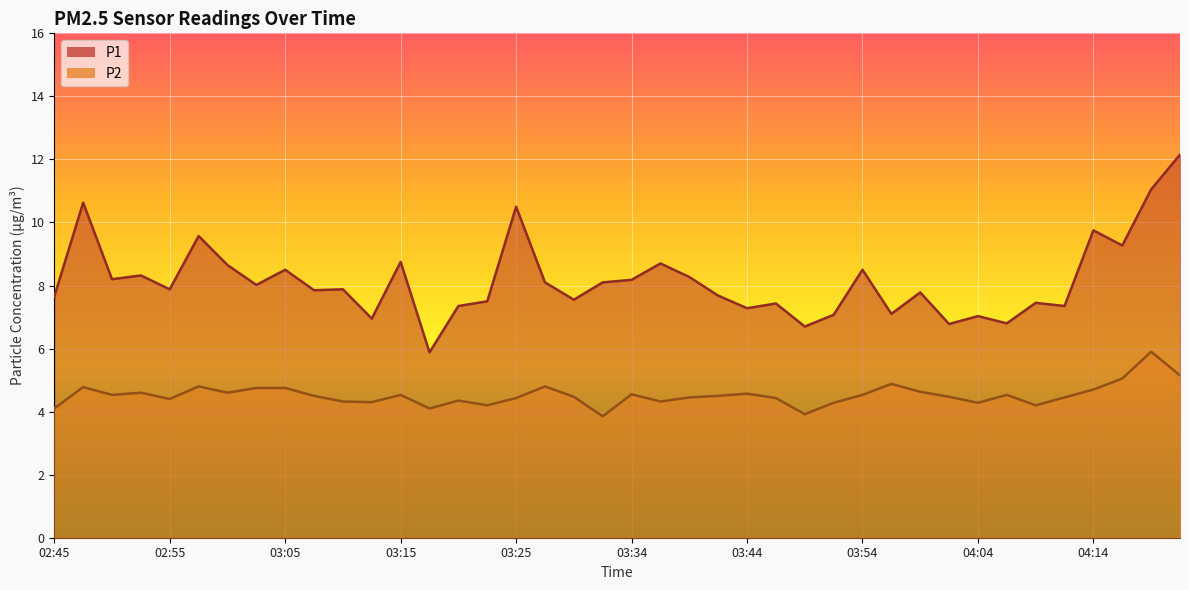

Is it true that P1 equals 9.8 at 04:14?

True